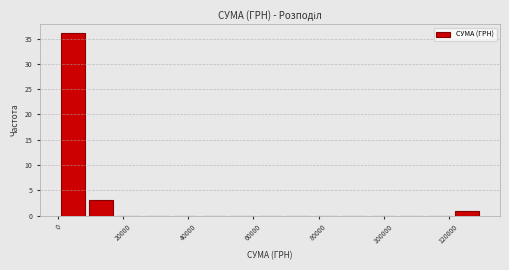

Reading left to right, list every bar in this chart as the range it spans on the x-axis followed by its height. Neither the bar edges nor the heights are printed on the chart, so give them approximately, as read against the axes.

0 to 8000: 36
8000 to 18000: 3
18000 to 26000: 0
26000 to 34000: 0
34000 to 44000: 0
44000 to 52000: 0
52000 to 60000: 0
60000 to 70000: 0
70000 to 78000: 0
78000 to 86000: 0
86000 to 96000: 0
96000 to 104000: 0
104000 to 112000: 0
112000 to 122000: 0
122000 to 130000: 1